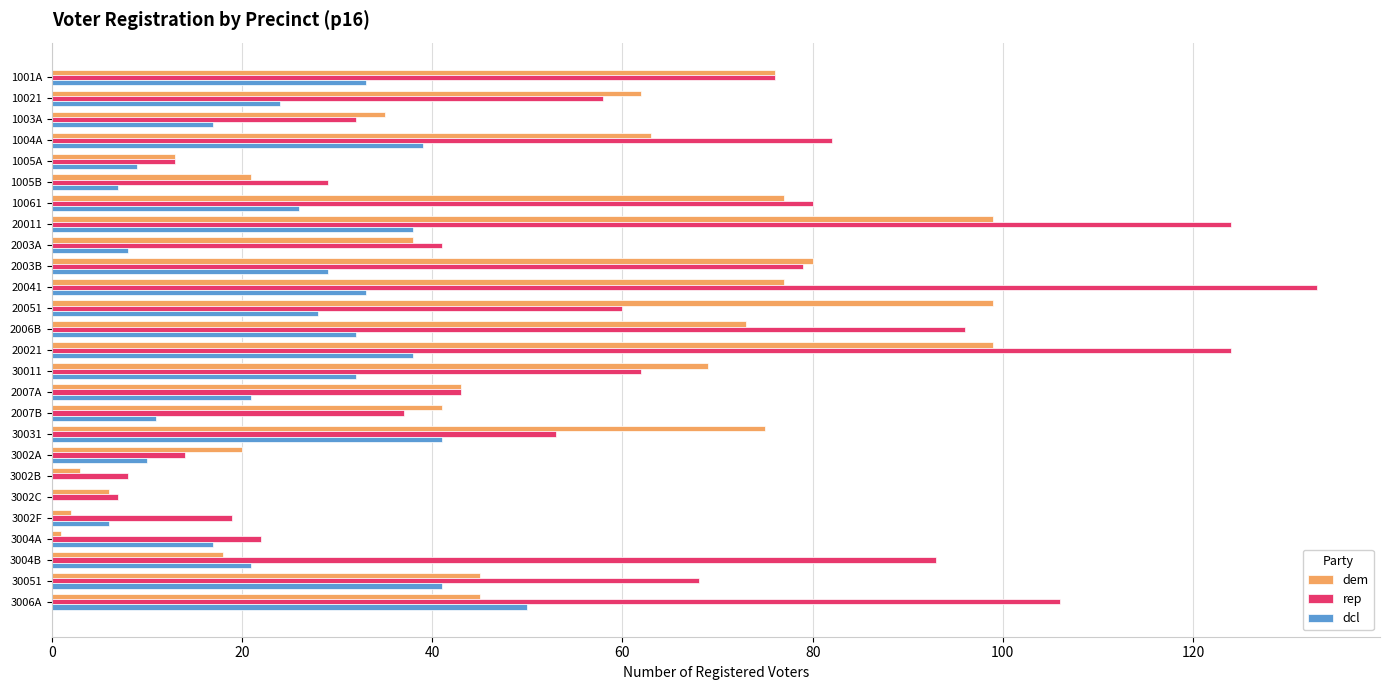

What is the sum of all dcl values?

611